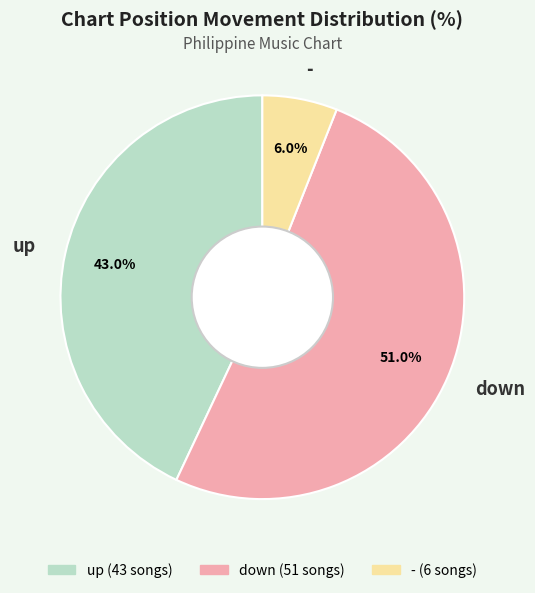

To the nearest percent, what is the combined percentage of - and up?

49%